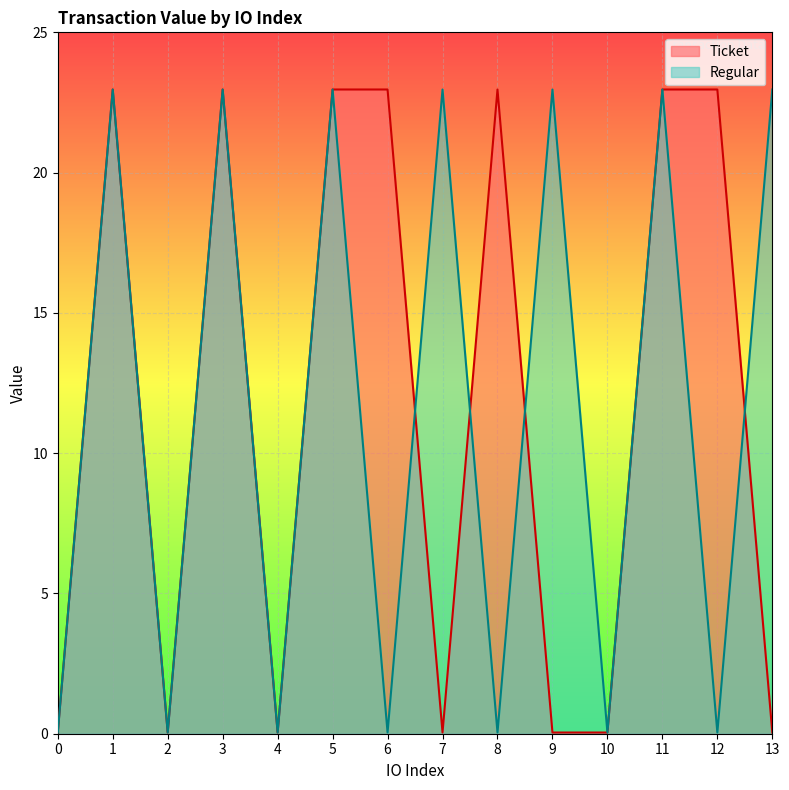

Rank the categories by Regular value from lowest to highest.

0, 2, 4, 6, 8, 10, 12, 1, 3, 5, 7, 9, 11, 13